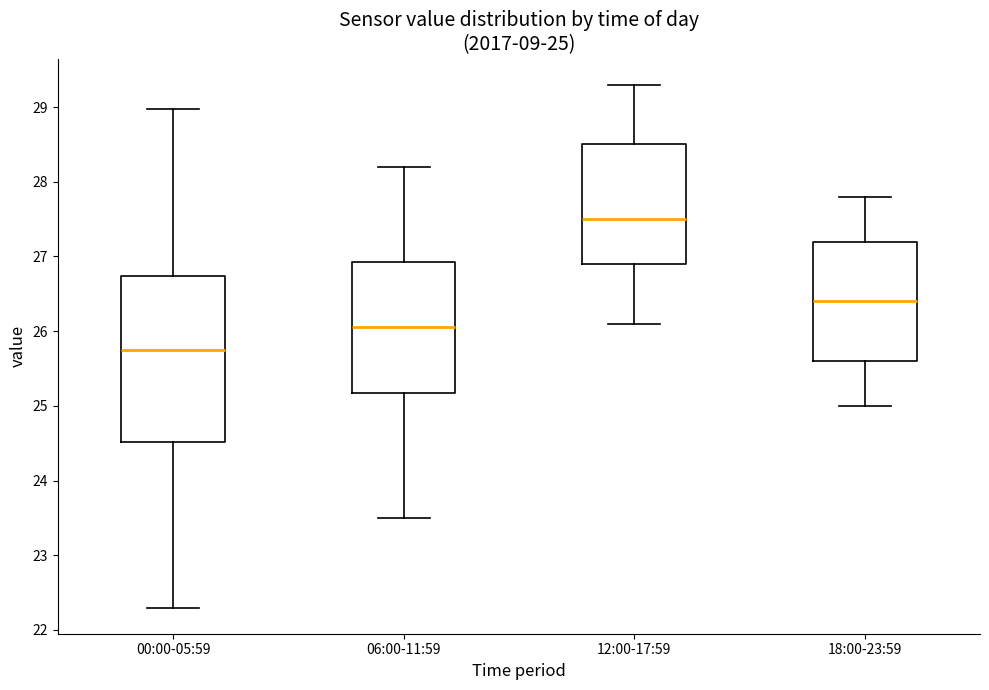

Comparing the boxes themselves (not the whiskers), which one is the tallest?

00:00-05:59